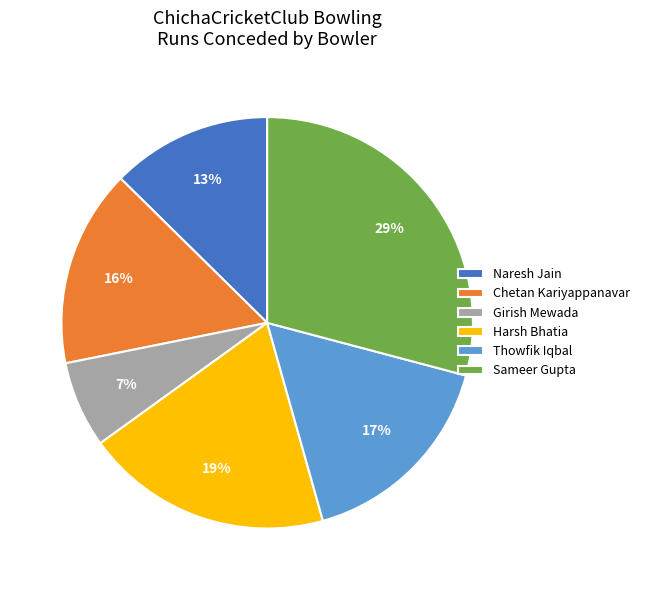

Which has a higher value, Harsh Bhatia or Sameer Gupta?

Sameer Gupta